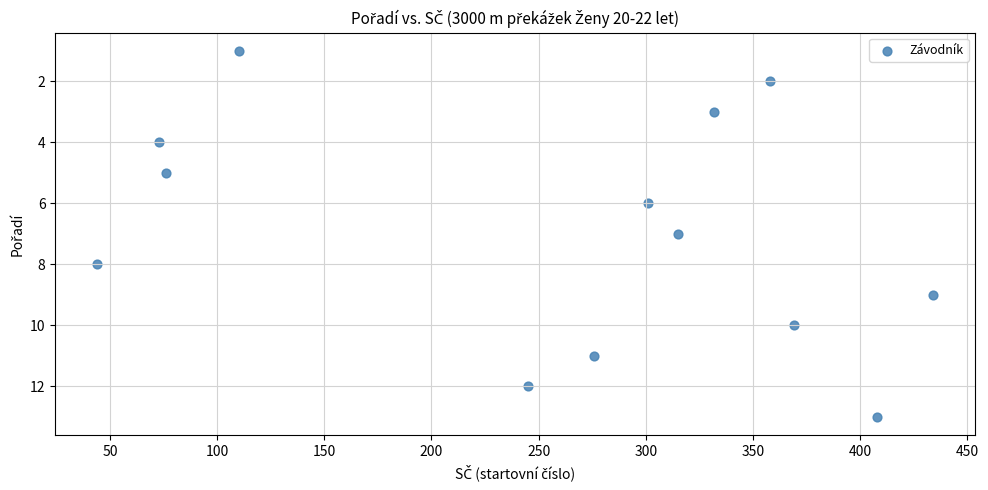

What is the range of Y values (max minus min)?

12